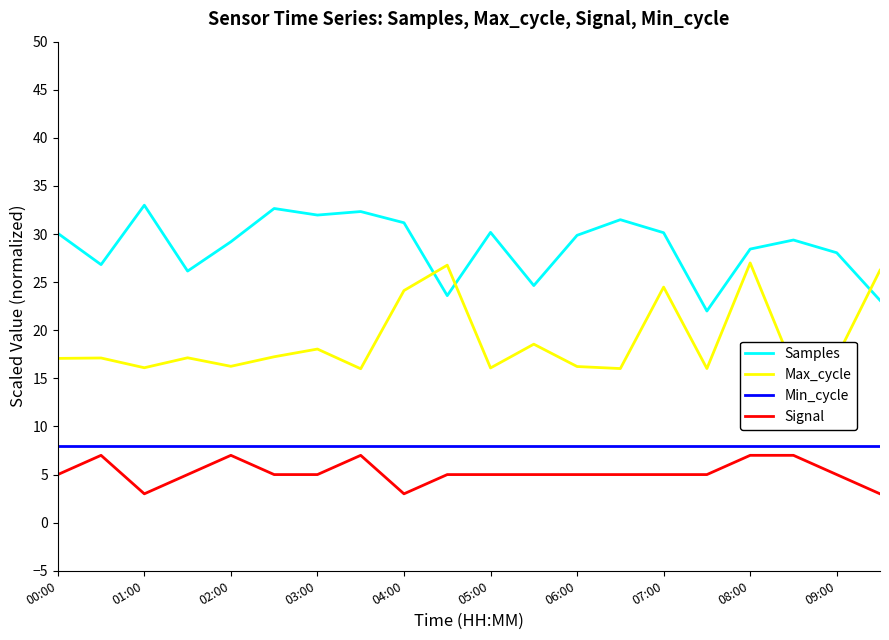

True or false: Samples has more than 1 points higher than both neighbors.

True